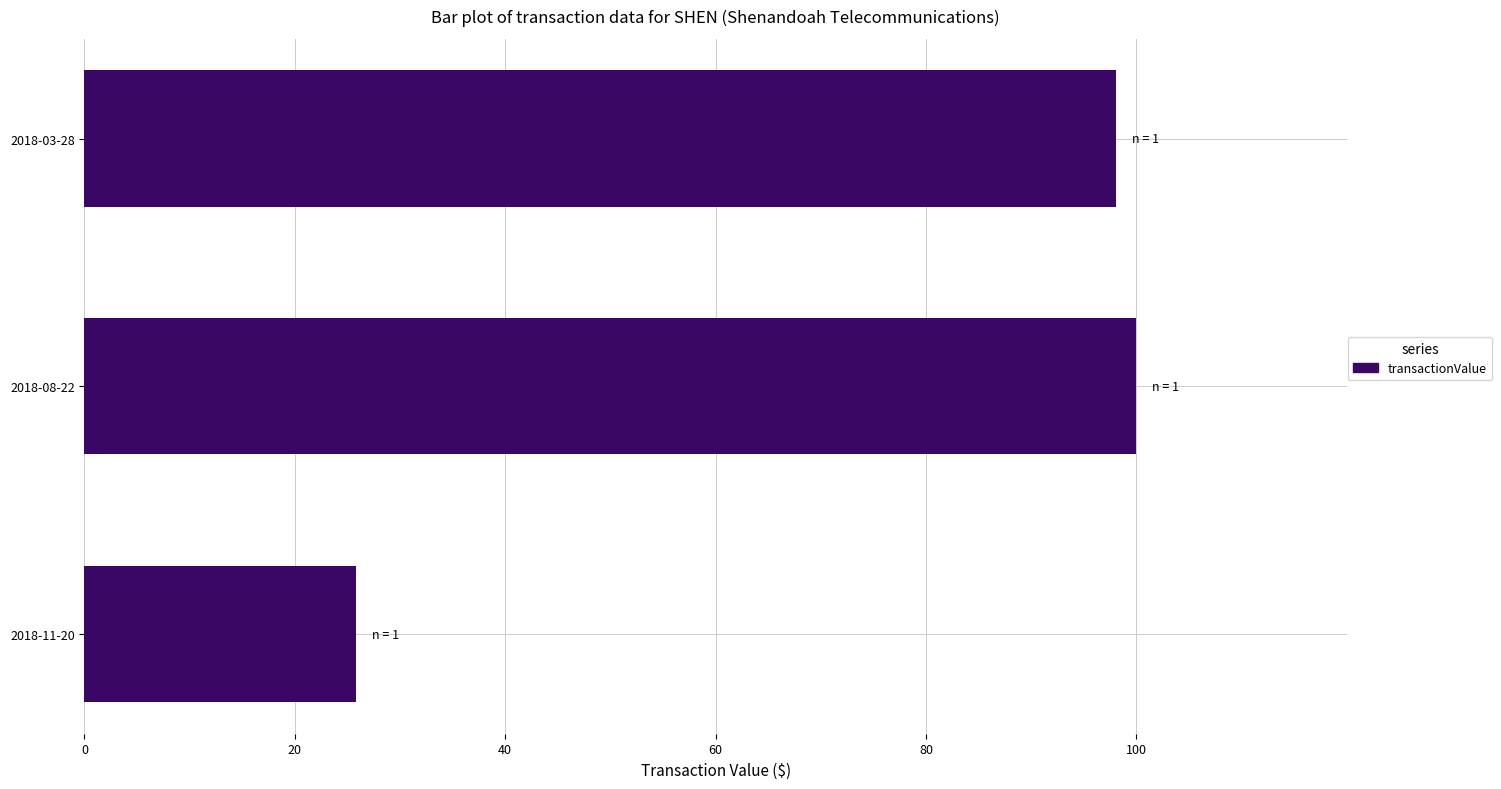

What is the change in value from 2018-11-20 to 2018-08-22?

+74.2